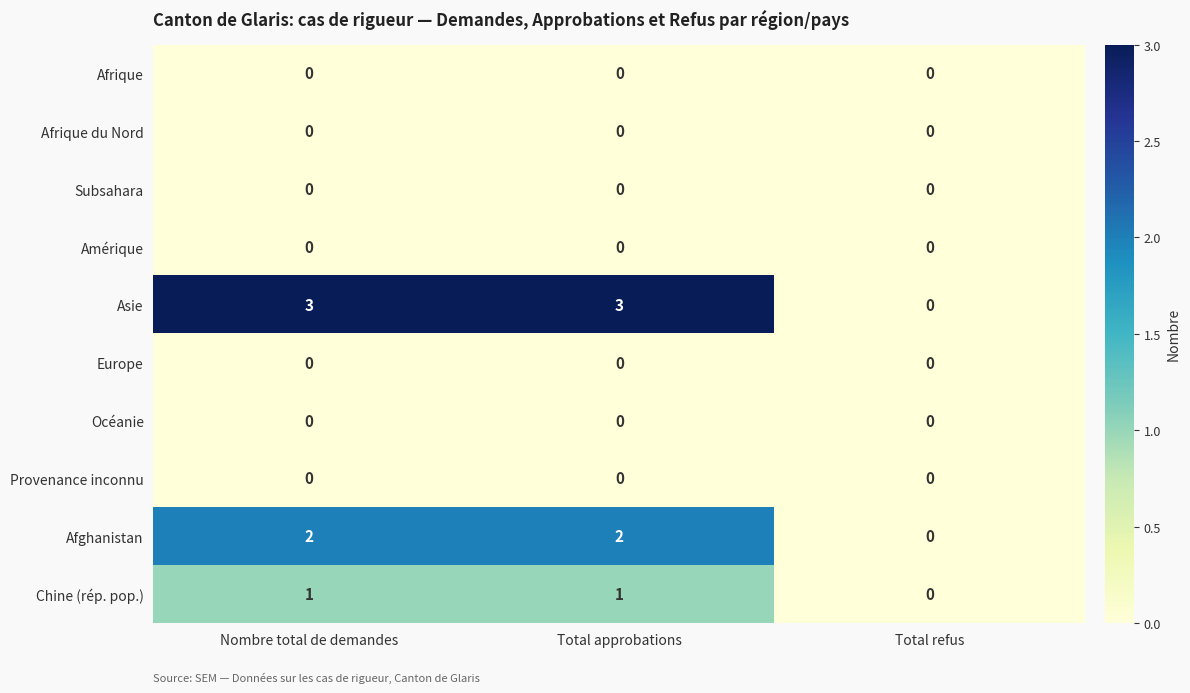

Is the value of Asie at Nombre total de demandes greater than the value of Amérique at Nombre total de demandes?

Yes